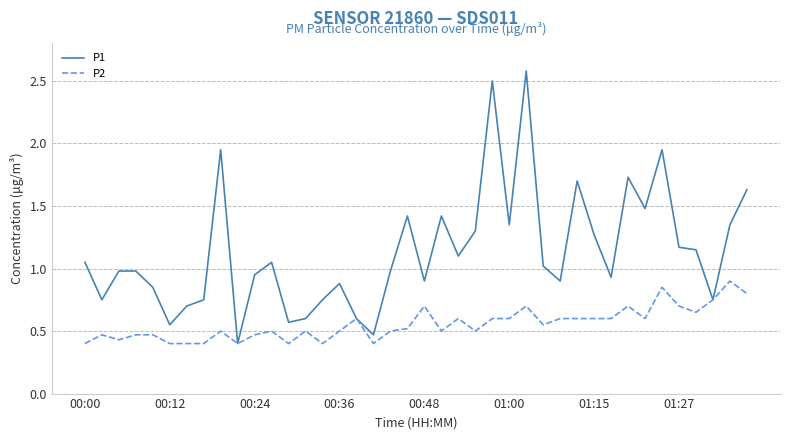

Which series has the largest total across all categories?

P1